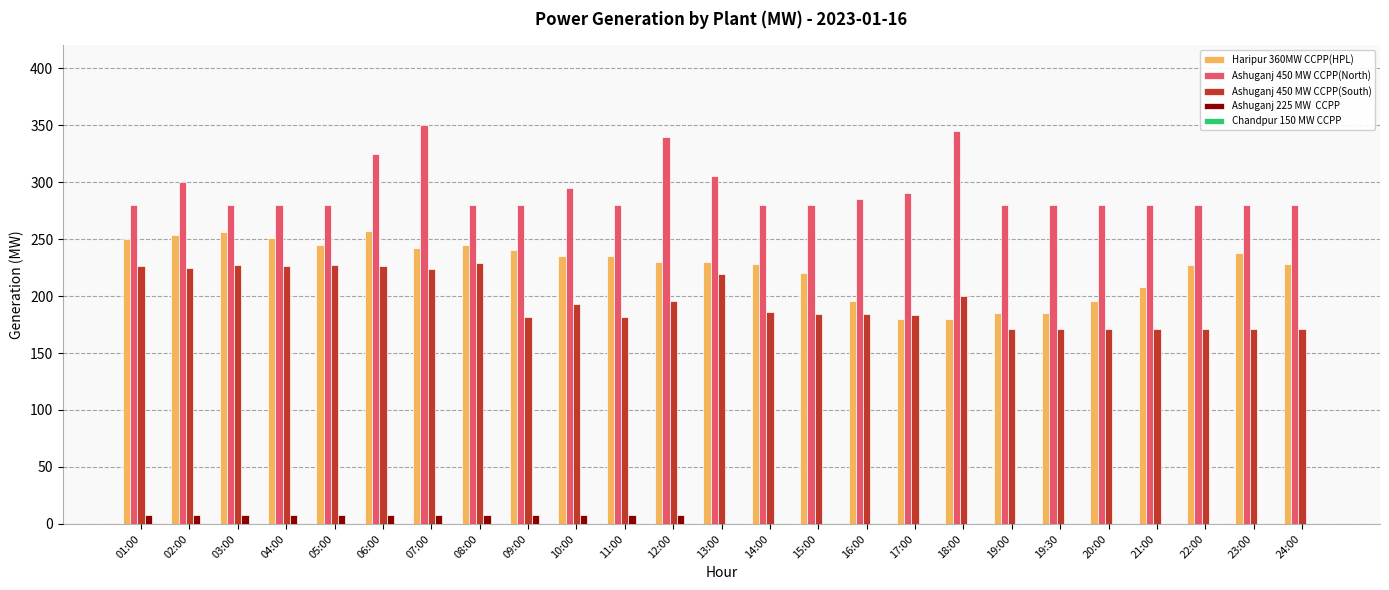

What is the maximum value shown in the chart?

350